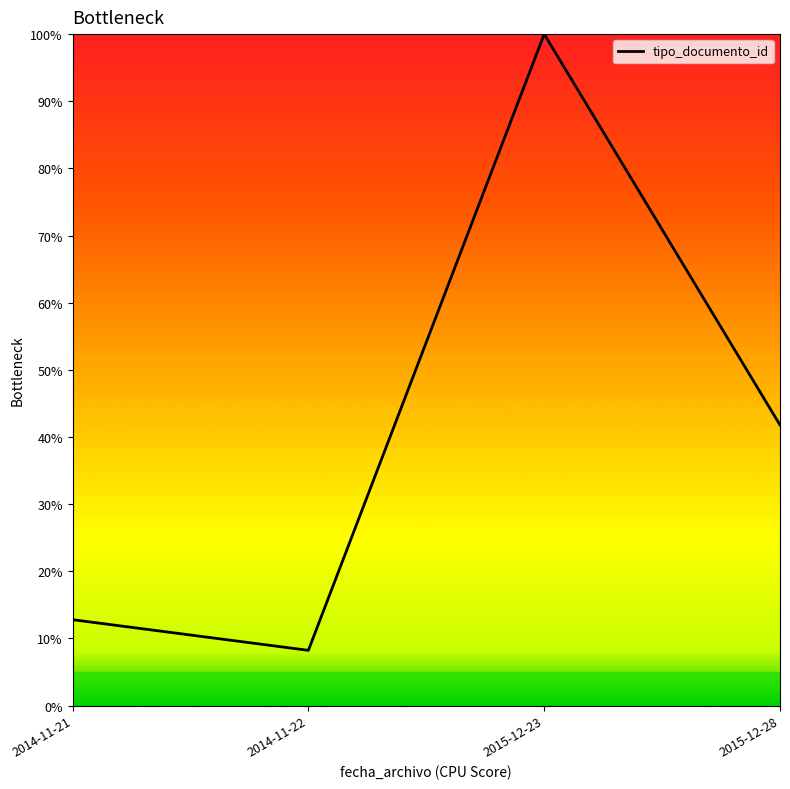

How many interior local valleys (lower than both neighbors) does the data have?

1